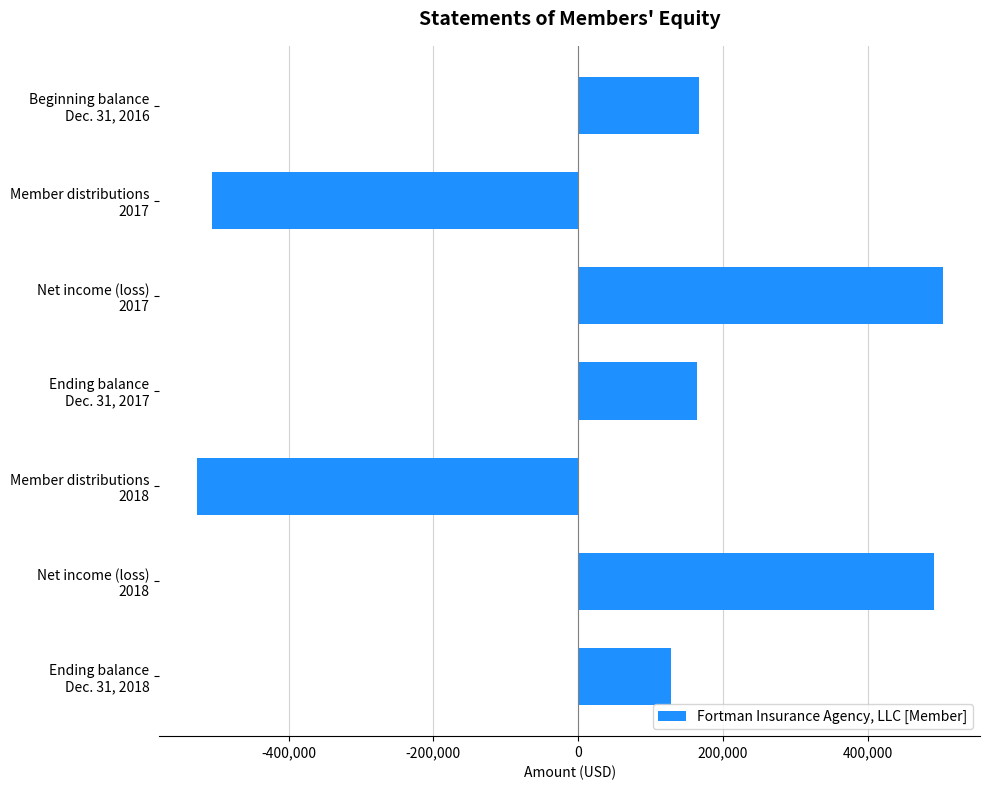

Are the bars horizontal?

Yes